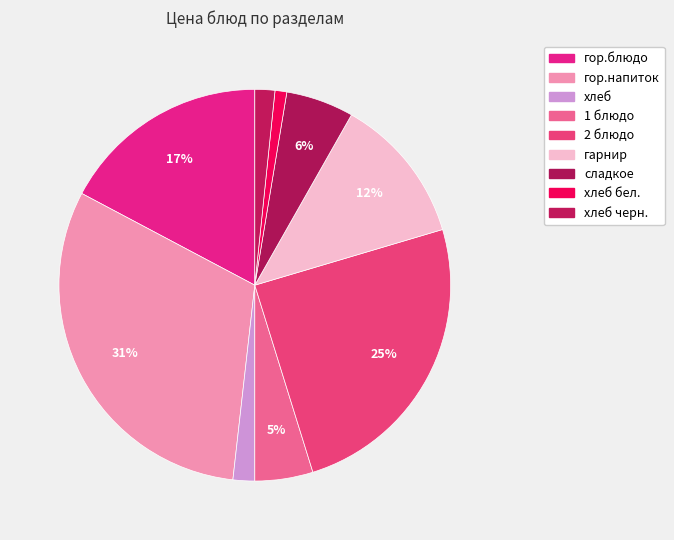

To the nearest percent, what is the difference between the largest and smallest slice percentages?

30%